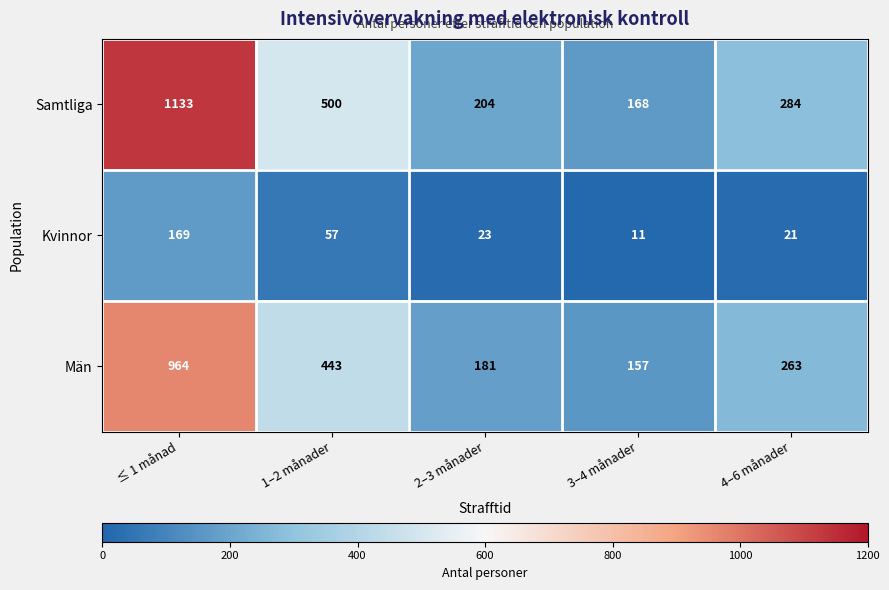

At which category is the sum across all series the highest?

≤ 1 månad